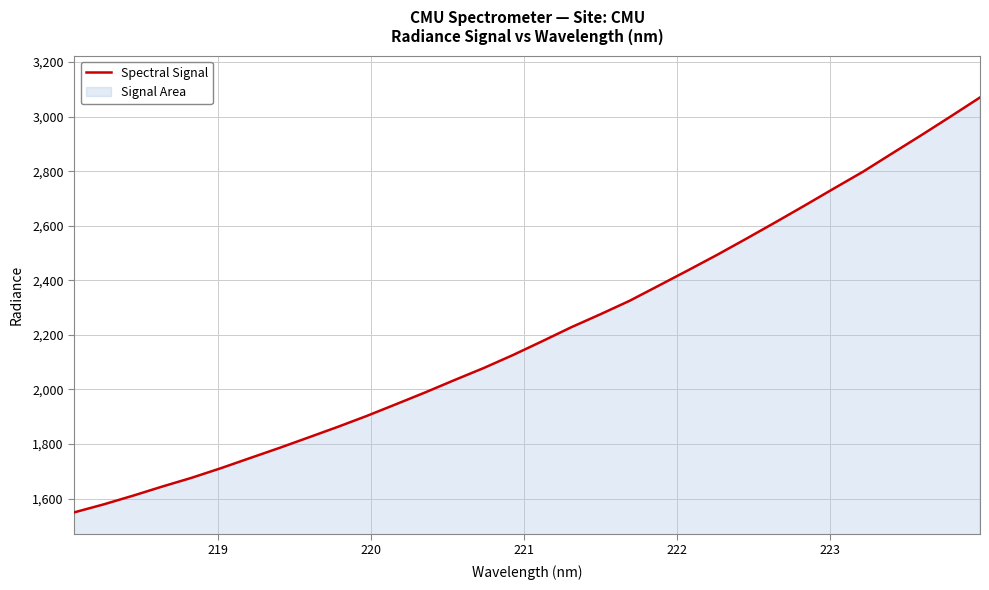

What is the greatest value displayed?

3070.3